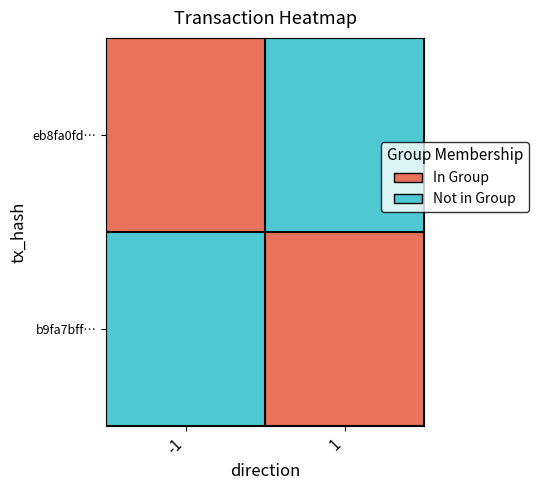

At -1, list the series in order from largest to smallest.

eb8fa0fd…, b9fa7bff…